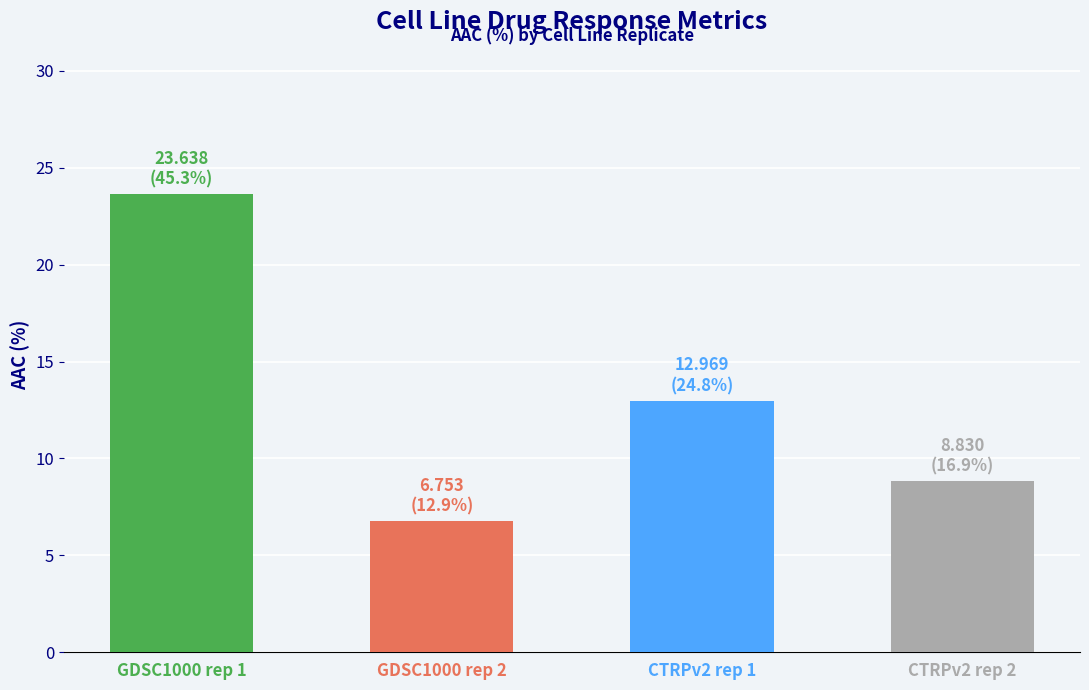

Rank the categories by value from highest to lowest.

GDSC1000 rep 1, CTRPv2 rep 1, CTRPv2 rep 2, GDSC1000 rep 2